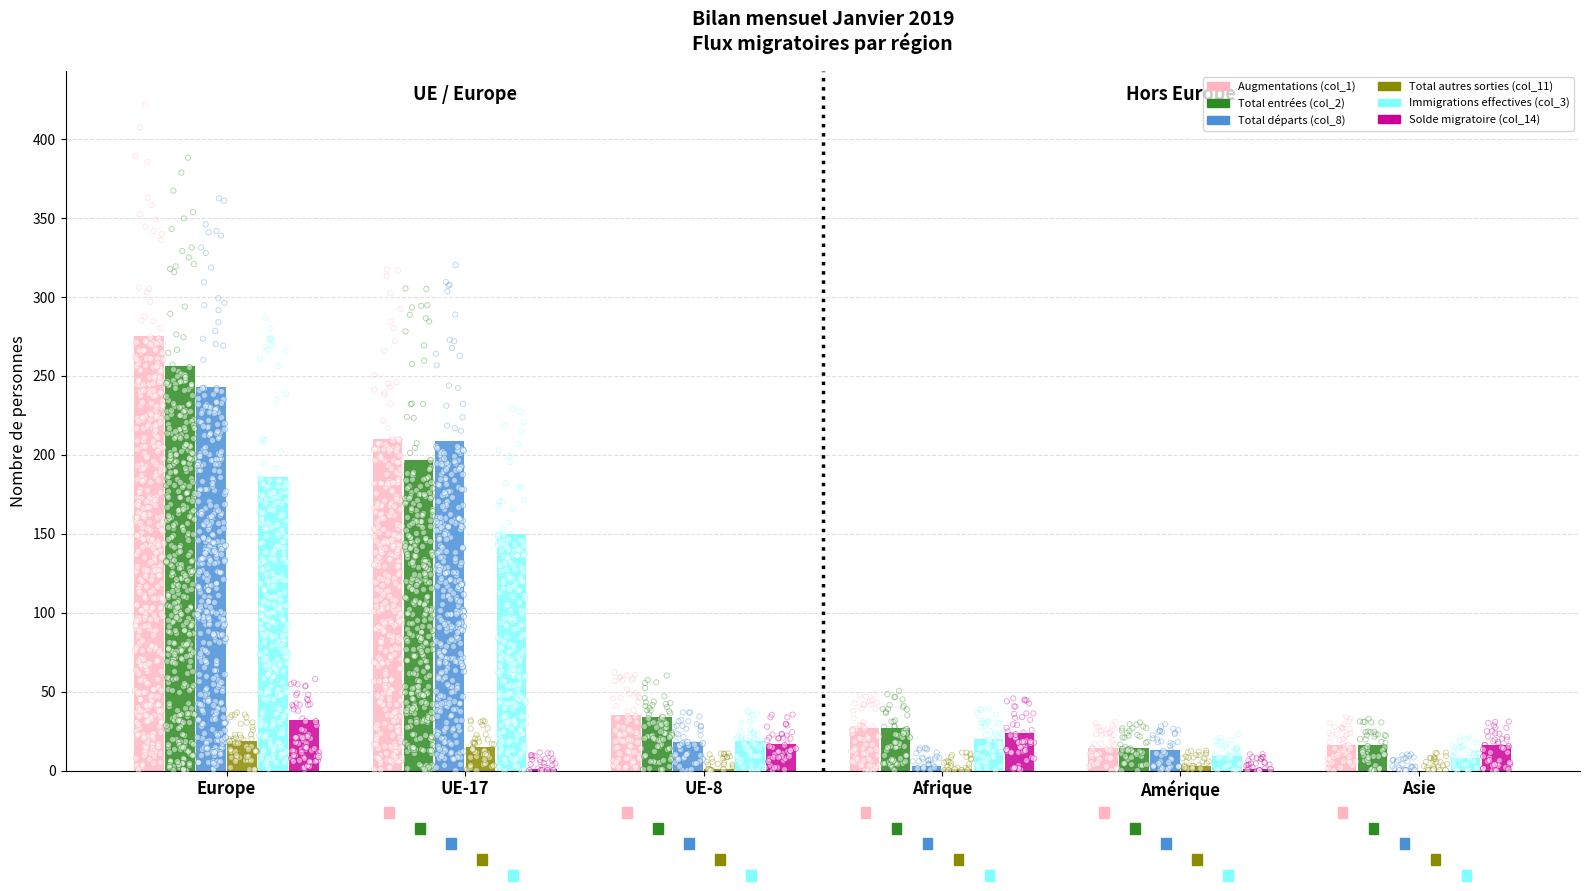

Which series contains the lowest Y value?

Total départs (col_8)